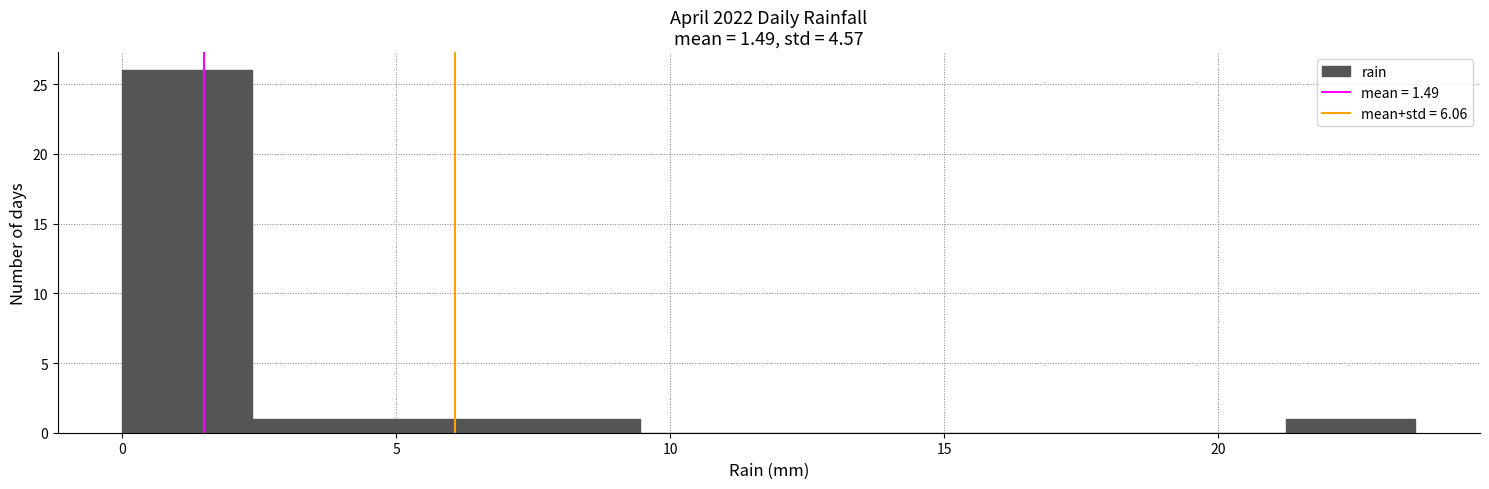

Over which range of the x-axis is the bar tallest?

0.0 to 2.5